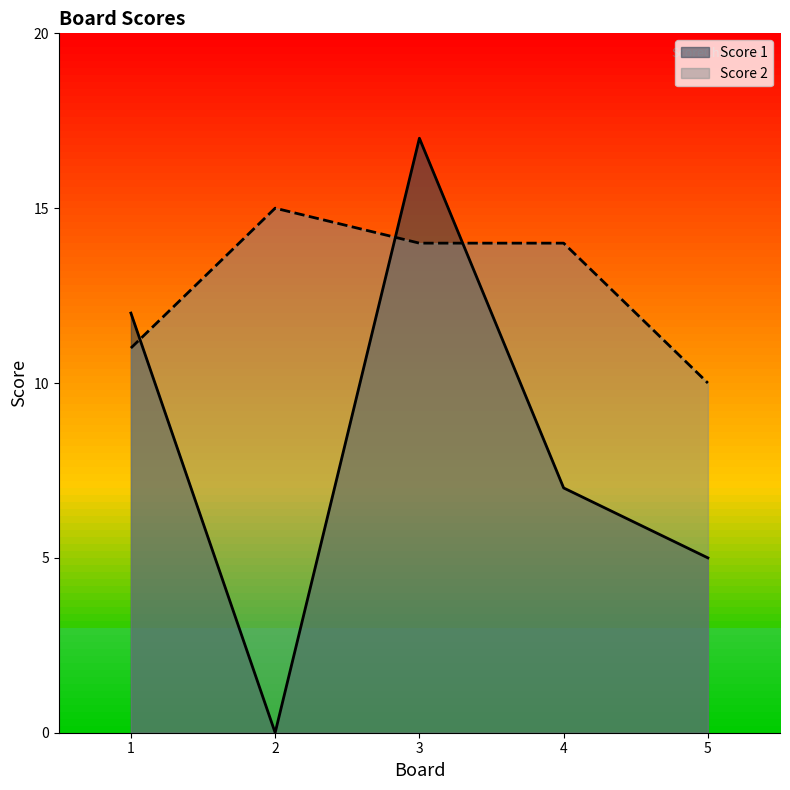

How many interior local peaks does the Score 1 series have?

1